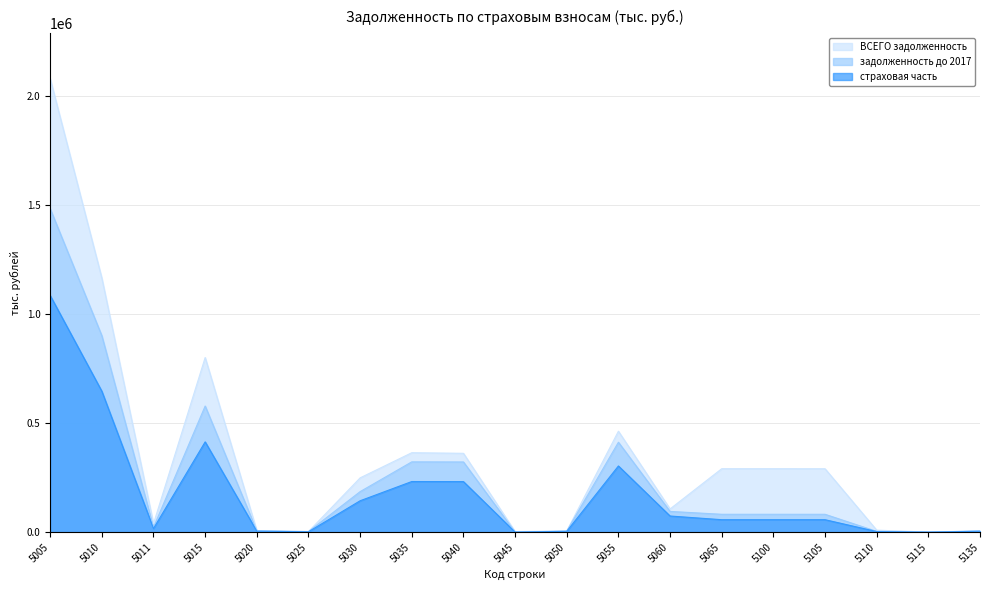

What is the sum of the задолженность до 2017 values at 5040 and 5100?

403531